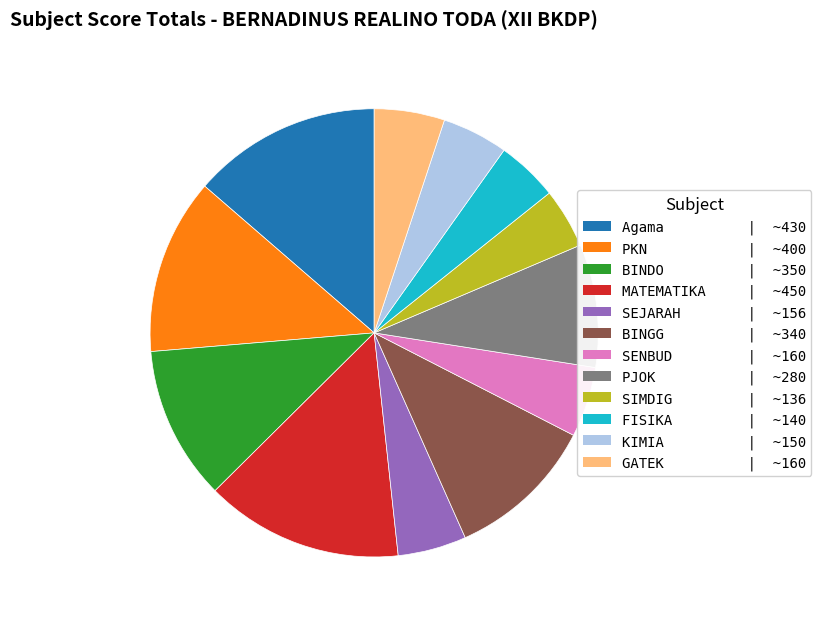

True or false: BINGG | ~340 accounts for 11% of the total.

True